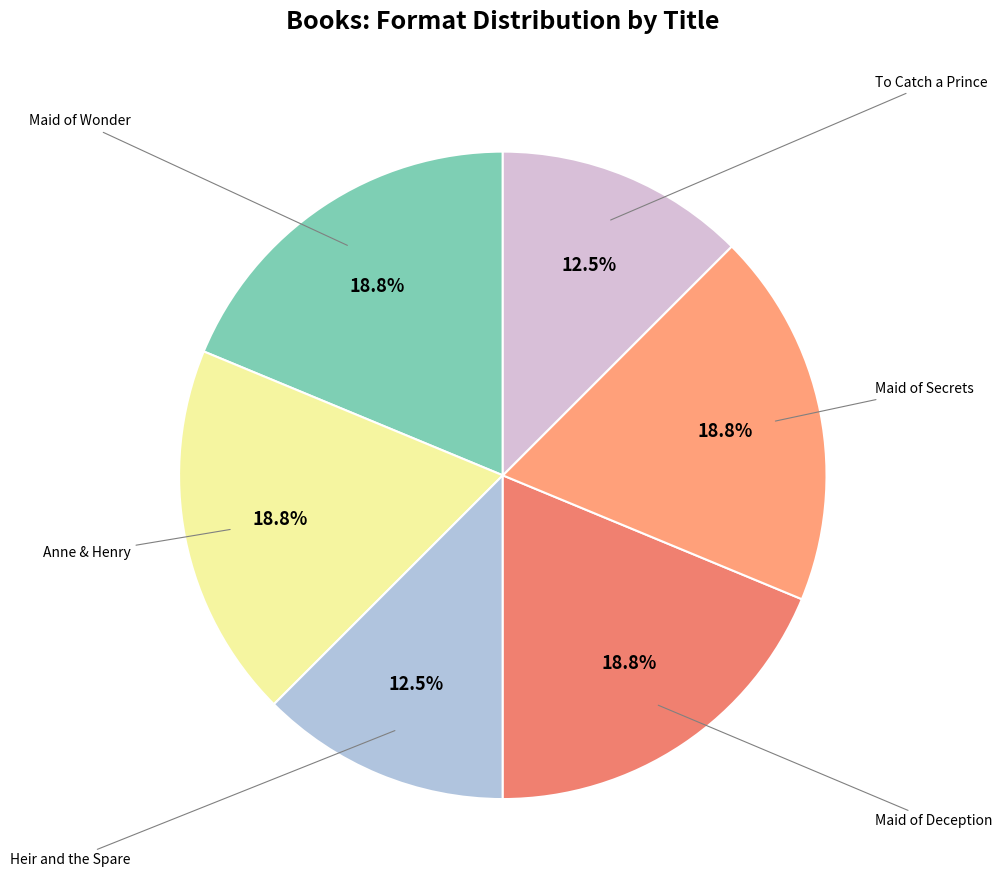

Rank the categories by value from highest to lowest.

Maid of Wonder, Anne & Henry, Maid of Deception, Maid of Secrets, Heir and the Spare, To Catch a Prince